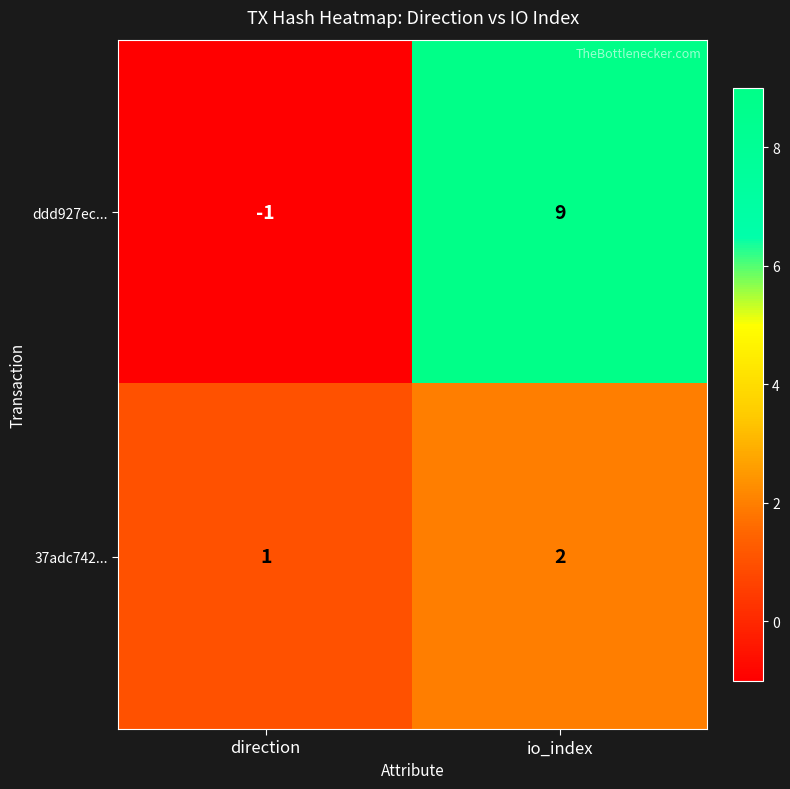

What is the difference between the ddd927ec... values at direction and io_index?

10